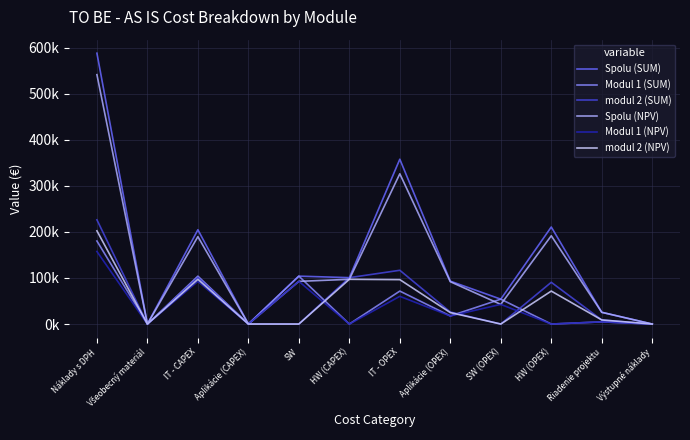

True or false: Spolu (SUM) and modul 2 (SUM) intersect in this chart.

False